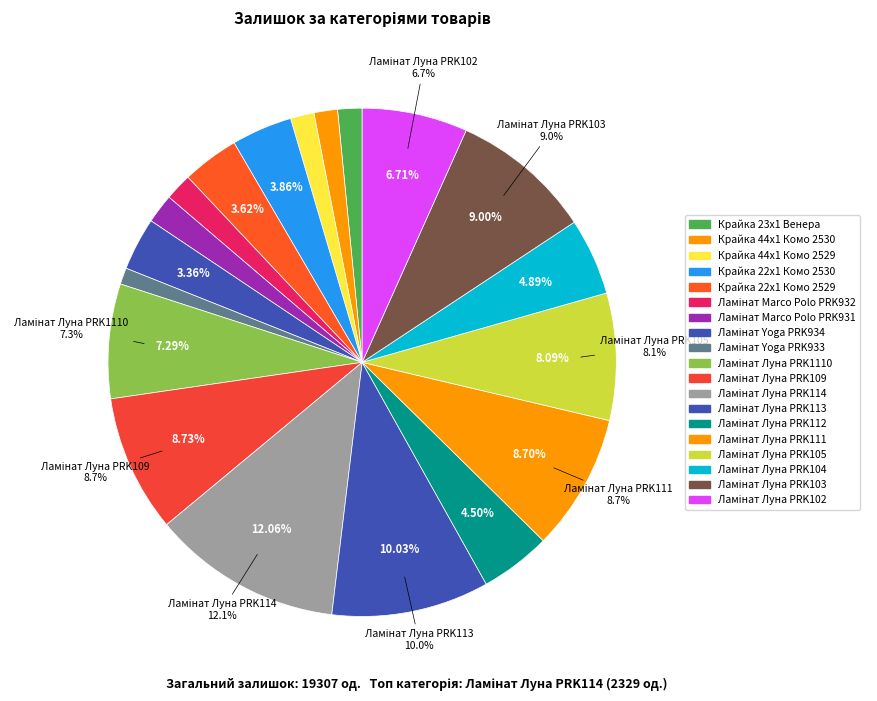

Rank the categories by value from highest to lowest.

Ламінат Луна PRK114, Ламінат Луна PRK113, Ламінат Луна PRK103, Ламінат Луна PRK109, Ламінат Луна PRK111, Ламінат Луна PRK105, Ламінат Луна PRK1110, Ламінат Луна PRK102, Ламінат Луна PRK104, Ламінат Луна PRK112, Крайка 22x1 Комо 2530, Крайка 22x1 Комо 2529, Ламінат Yoga PRK934, Ламінат Marco Polo PRK931, Ламінат Marco Polo PRK932, Крайка 23x1 Венера, Крайка 44x1 Комо 2529, Крайка 44x1 Комо 2530, Ламінат Yoga PRK933